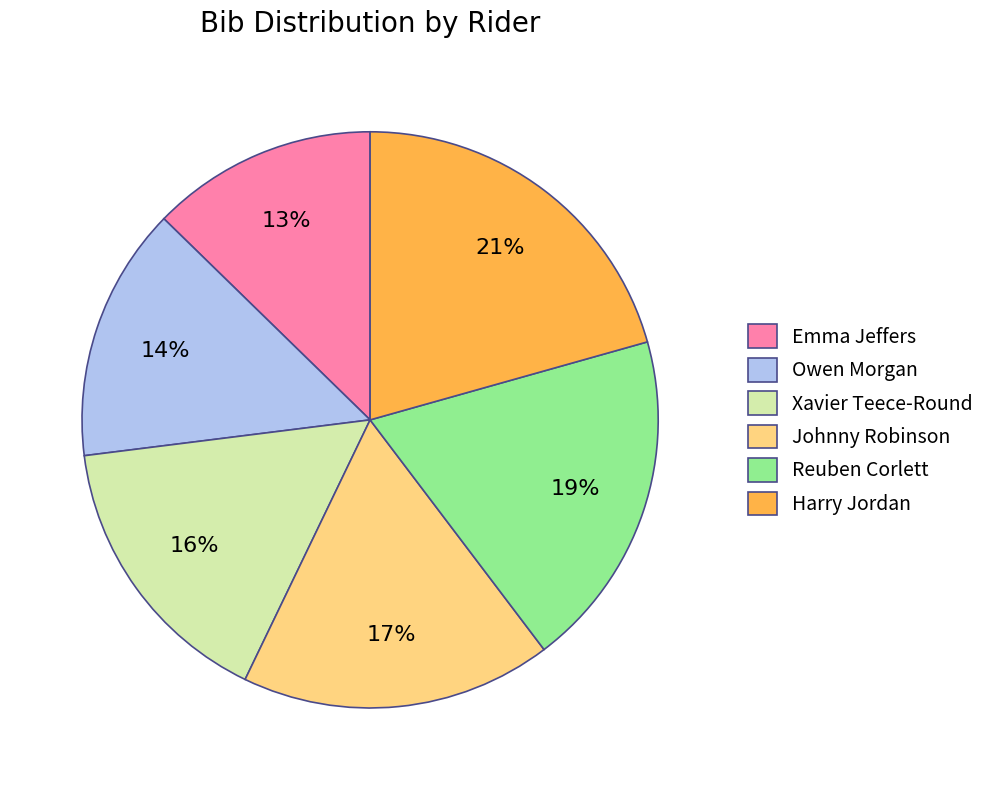

Approximately how many times larger is the value at Emma Jeffers compared to Reuben Corlett?

0.7